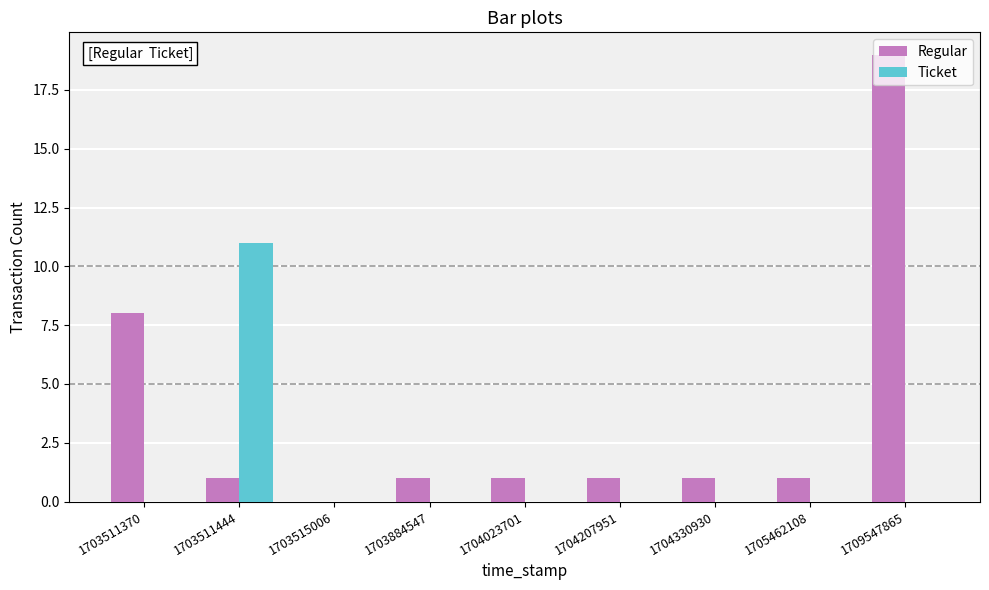

What is the sum of all Ticket values?

11